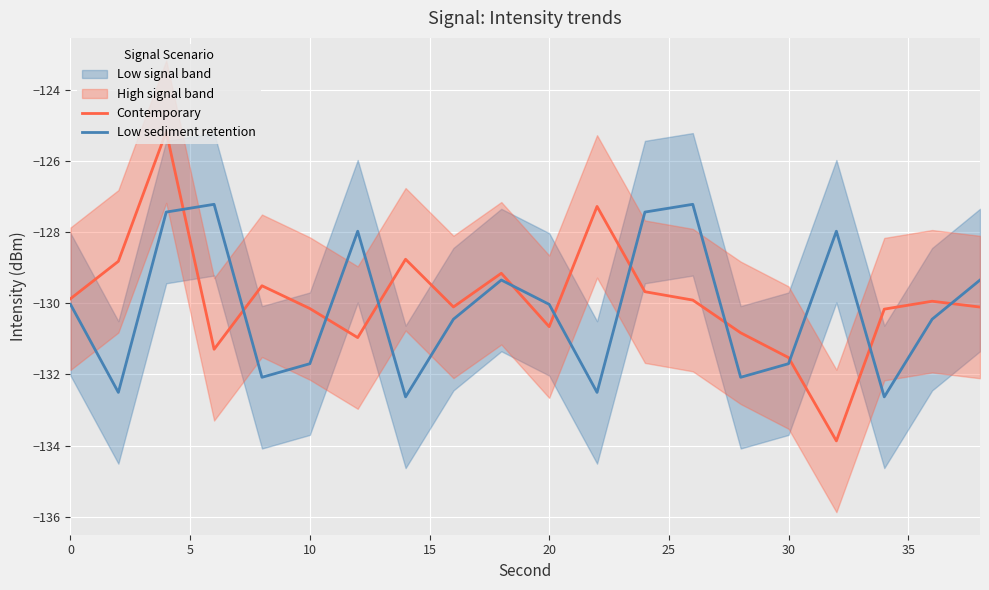

List the series in order of their peak value, highest first.

Contemporary, Low sediment retention